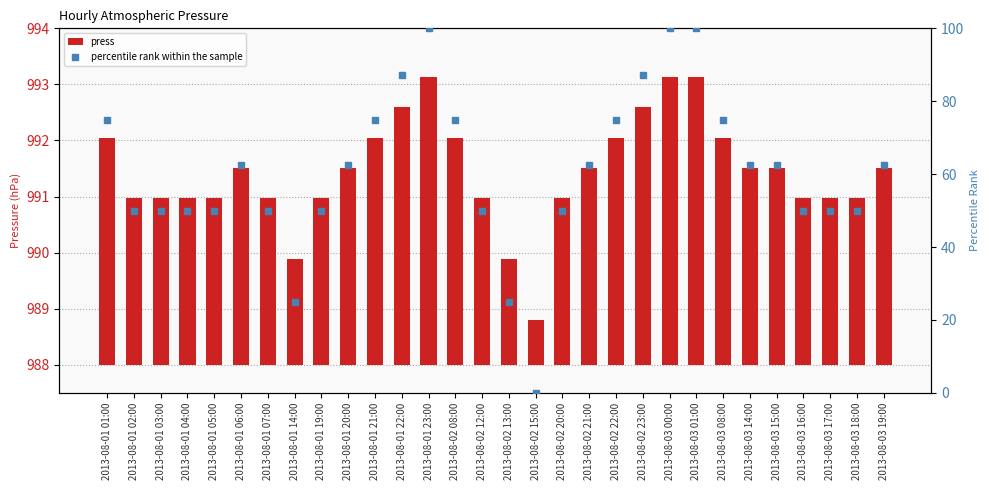

Between 2013-08-02 22:00 and 2013-08-03 01:00, which series saw the biggest shift?

percentile rank within the sample